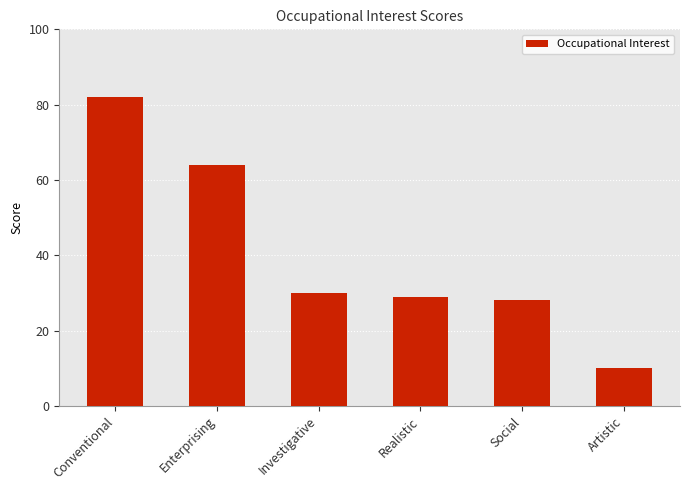

Reading left to right, list all the values displayed in this chart.

Conventional=82	Enterprising=64	Investigative=30	Realistic=29	Social=28	Artistic=10